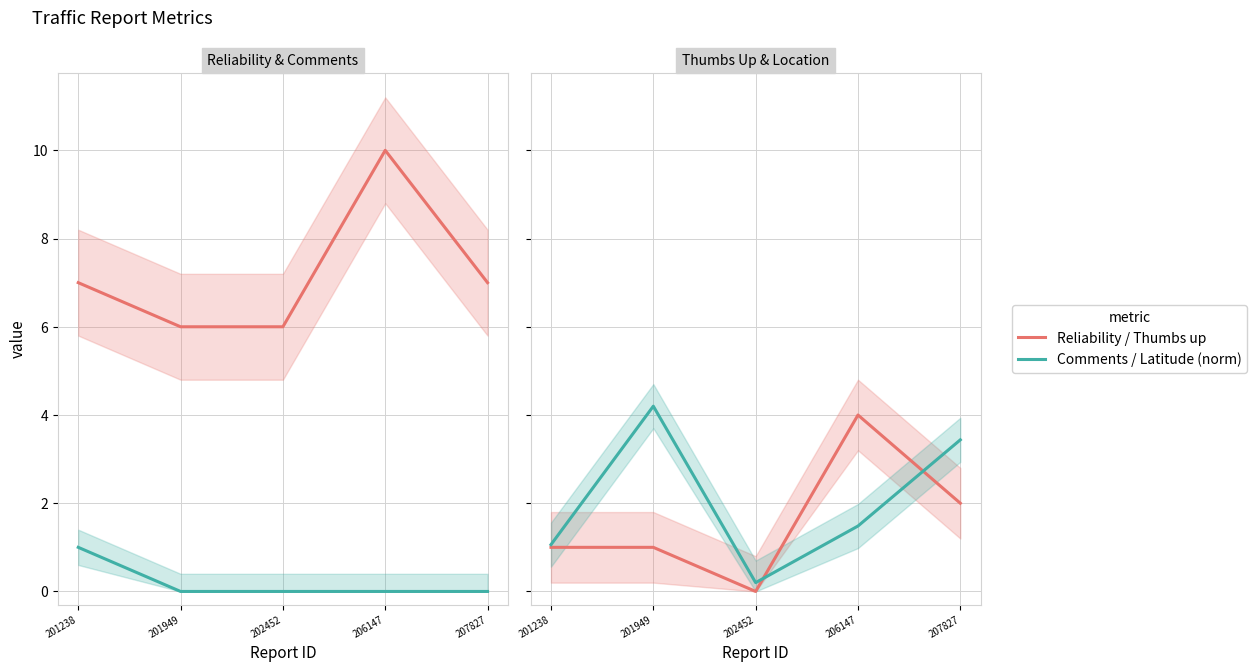

What is the value of the Reliability point at the 1st from the left?

7.0